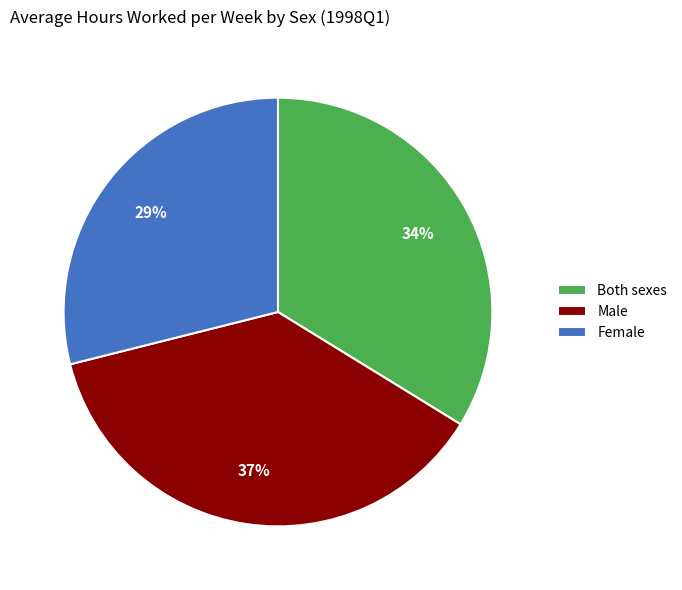

How many slices are in this pie chart?

3